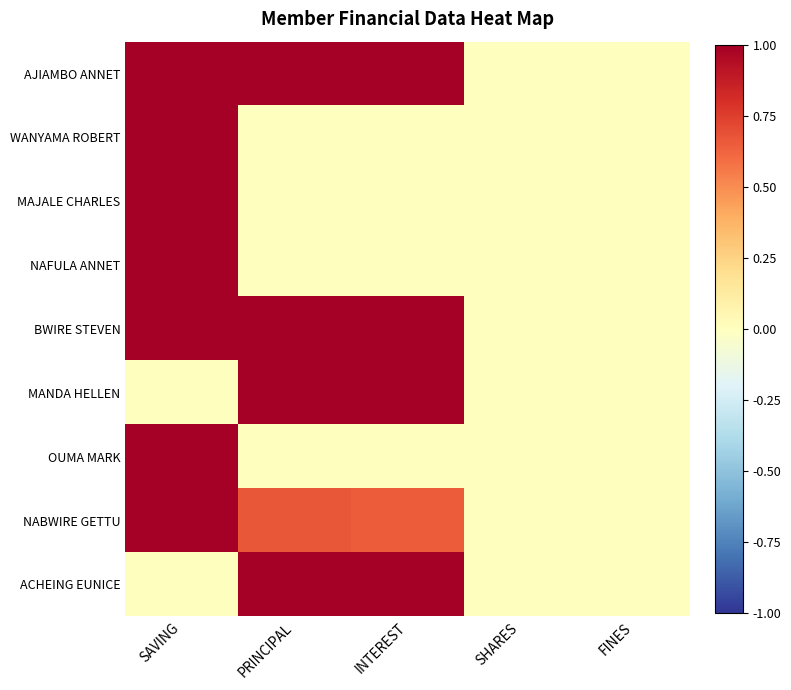

Between PRINCIPAL and INTEREST, which series saw the biggest shift?

NABWIRE GETTU